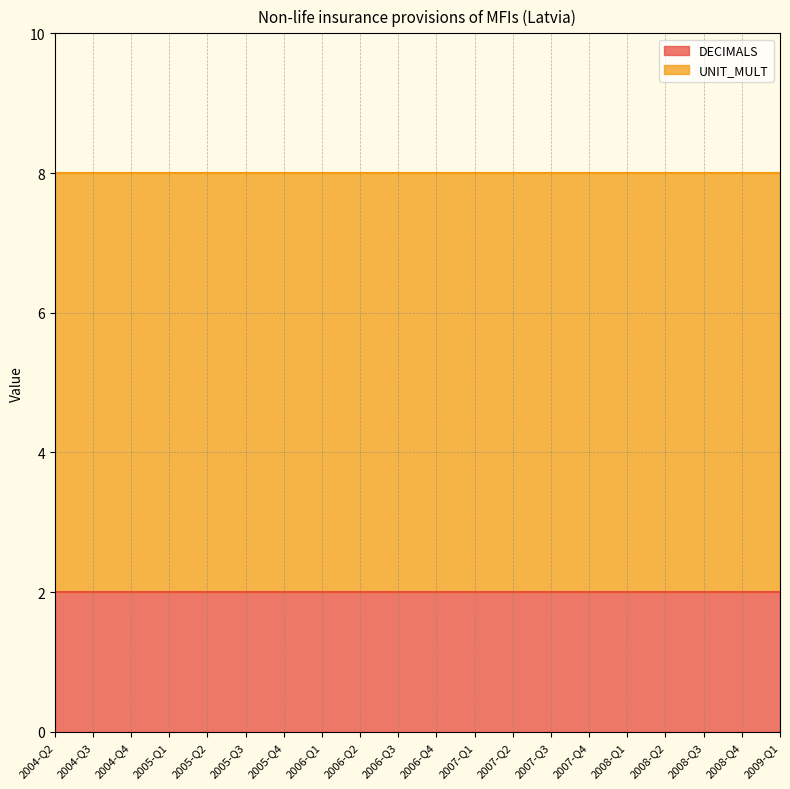

Reading left to right, extract all data points from this chart.

DECIMALS: 2004-Q2=2	2004-Q3=2	2004-Q4=2	2005-Q1=2	2005-Q2=2	2005-Q3=2	2005-Q4=2	2006-Q1=2	2006-Q2=2	2006-Q3=2	2006-Q4=2	2007-Q1=2	2007-Q2=2	2007-Q3=2	2007-Q4=2	2008-Q1=2	2008-Q2=2	2008-Q3=2	2008-Q4=2	2009-Q1=2
UNIT_MULT: 2004-Q2=6	2004-Q3=6	2004-Q4=6	2005-Q1=6	2005-Q2=6	2005-Q3=6	2005-Q4=6	2006-Q1=6	2006-Q2=6	2006-Q3=6	2006-Q4=6	2007-Q1=6	2007-Q2=6	2007-Q3=6	2007-Q4=6	2008-Q1=6	2008-Q2=6	2008-Q3=6	2008-Q4=6	2009-Q1=6